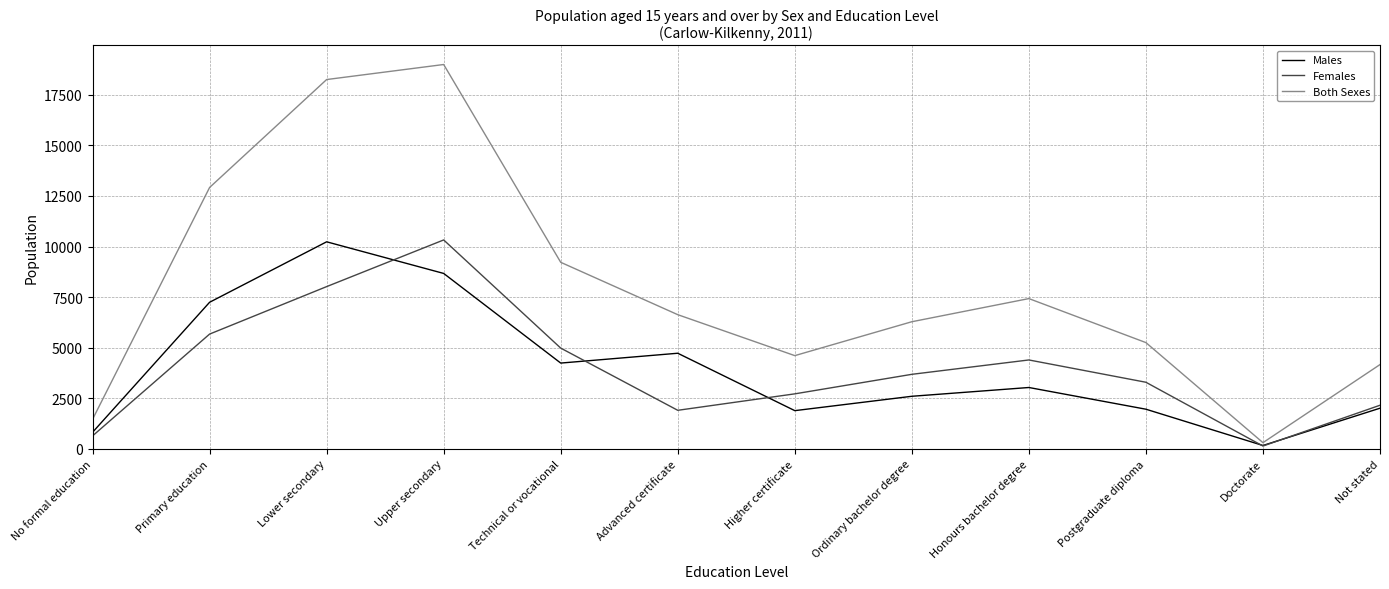

At which label is Females closest to 5232?

Technical or vocational